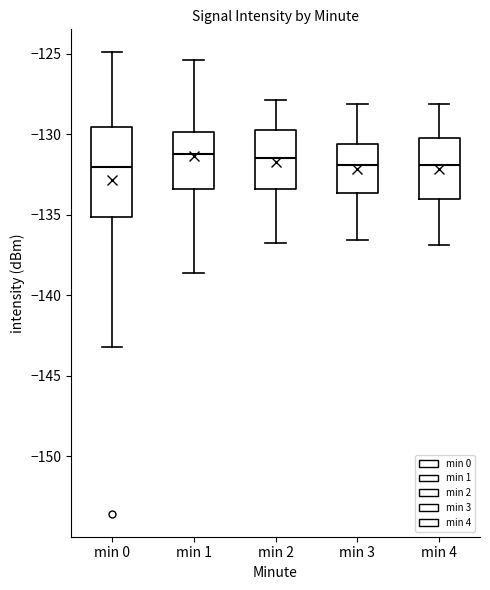

Reading left to right, read every box against the y-axis: the position of its median line, the range the box covers, and the ends of its whiskers. The values are not printed on the chart, so give them approximately, as read against the axis.

min 0: median -132.0, box -135.0 to -129.5, whiskers -143.0 to -125.0
min 1: median -131.0, box -133.5 to -130.0, whiskers -138.5 to -125.5
min 2: median -131.5, box -133.5 to -129.5, whiskers -137.0 to -128.0
min 3: median -132.0, box -133.5 to -130.5, whiskers -136.5 to -128.0
min 4: median -132.0, box -134.0 to -130.0, whiskers -137.0 to -128.0